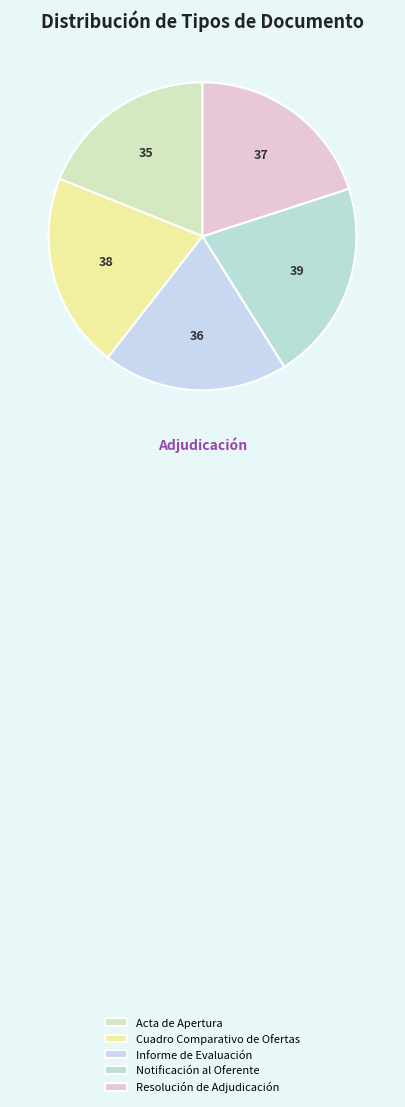

To the nearest percent, what portion does Cuadro Comparativo de Ofertas represent?

21%